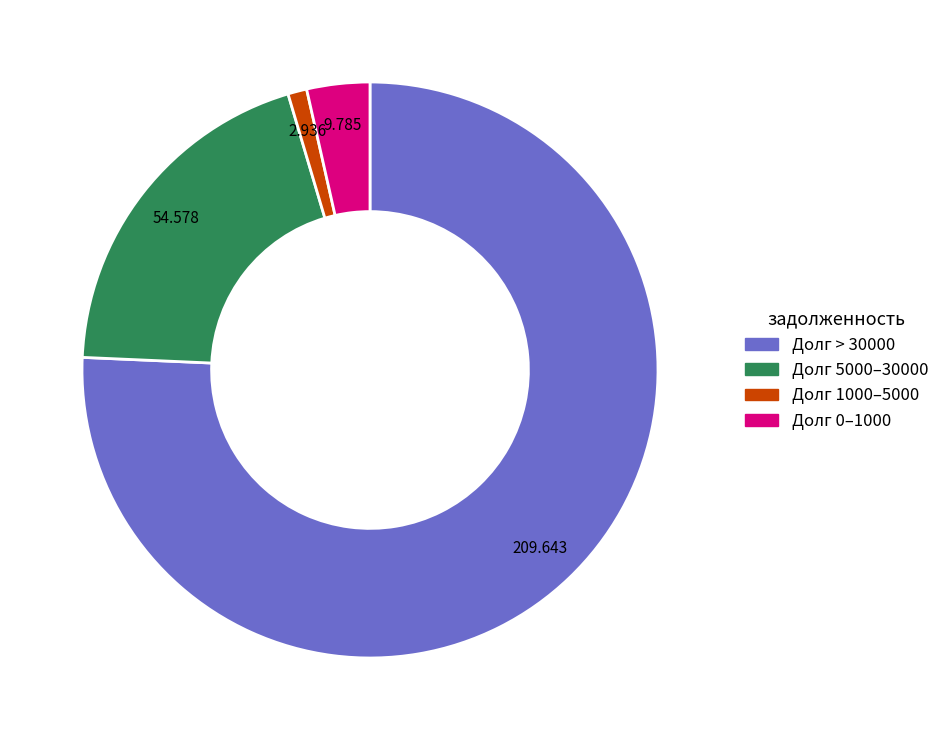

Is there a majority slice in this chart?

Yes